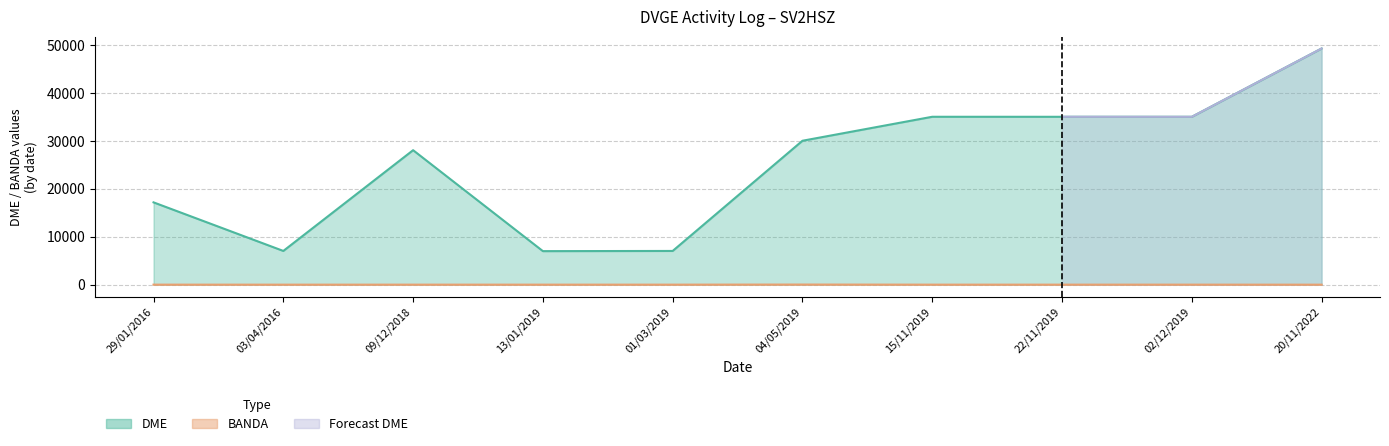

Which label corresponds to the largest value in the chart?

20/11/2022